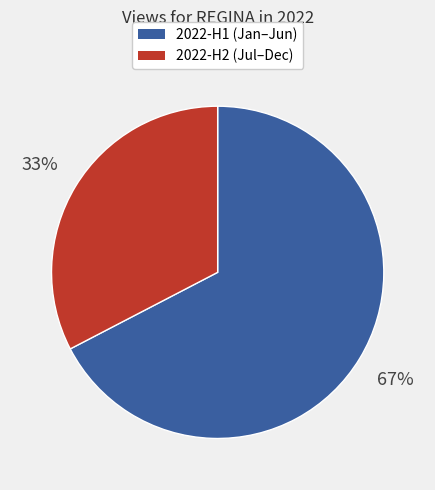

To the nearest percent, what is the average slice percentage?

50%